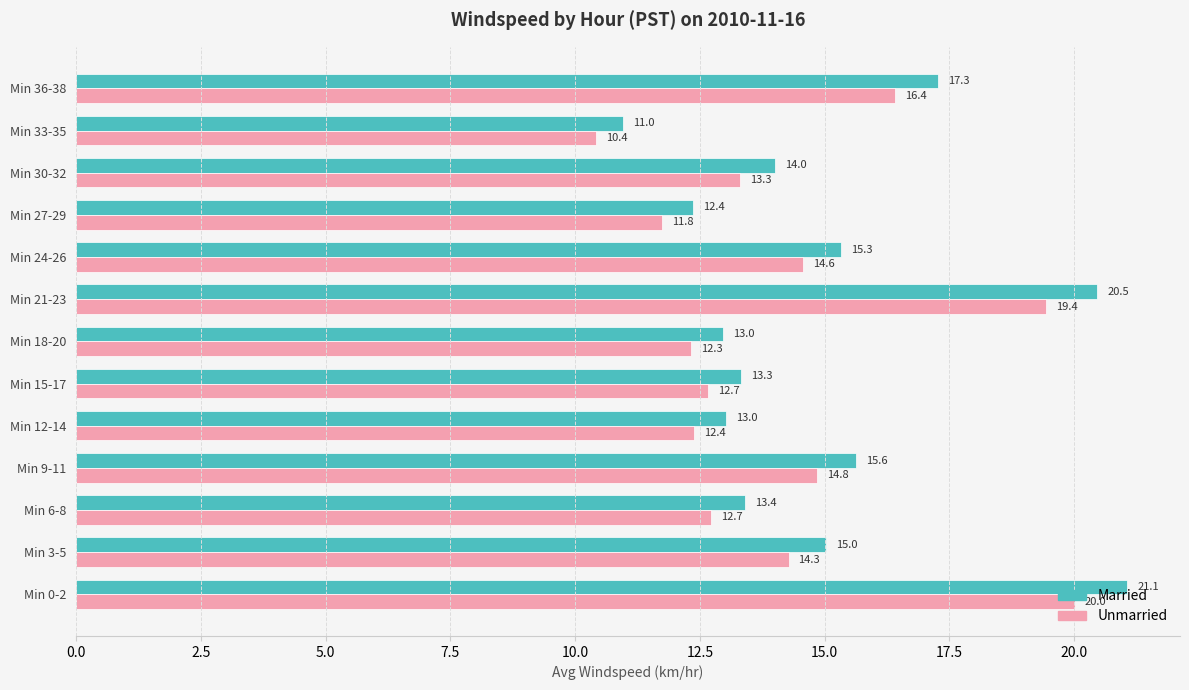

What is the sum of the Married values at Min 15-17 and Min 36-38?

30.6